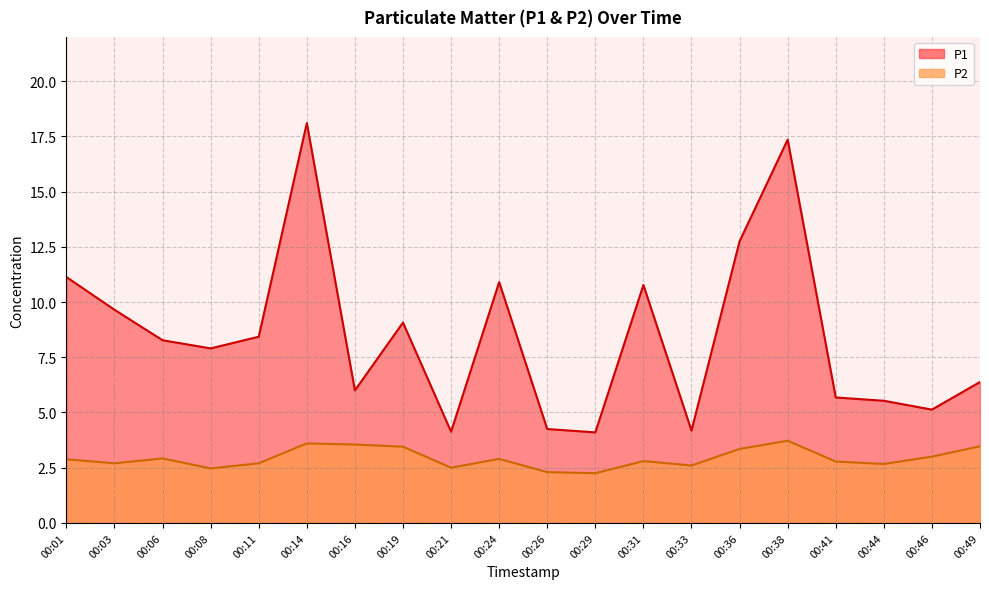

What is the minimum value for P1?

4.1